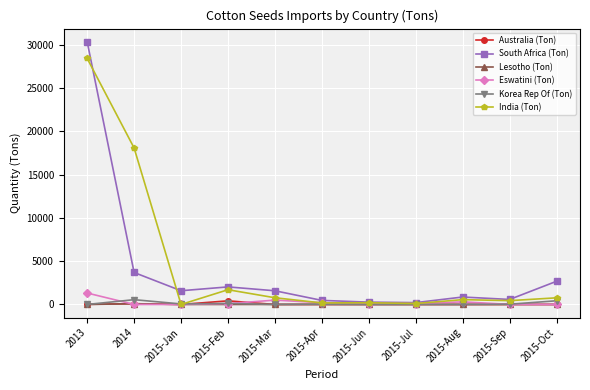

The Lesotho (Ton) series shows 85.0 at 2014. True or false?

True